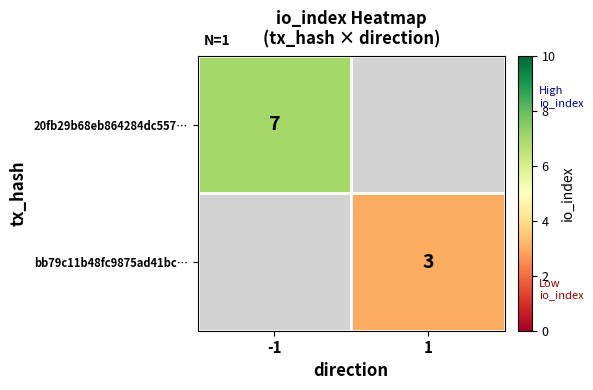

The 20fb29b68eb864284dc557… series shows 7 at -1. True or false?

True